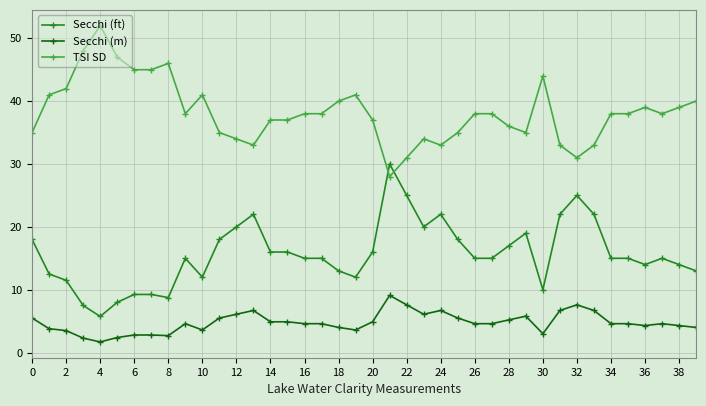

What is the sum of all Secchi (m) values?

191.1